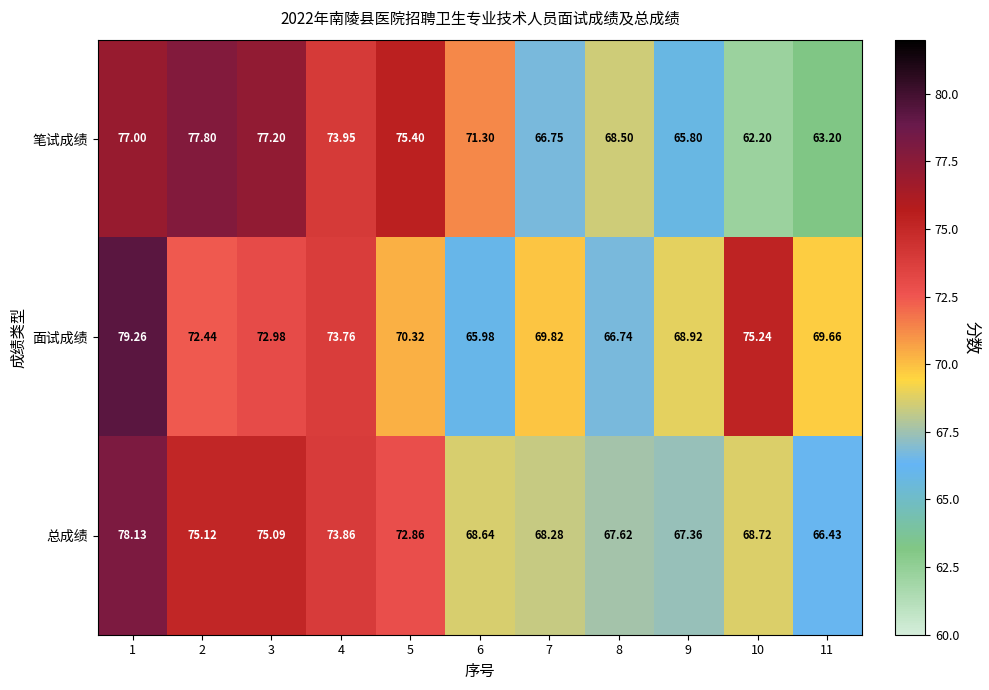

What is the difference between the highest and lowest values at 4?

0.2